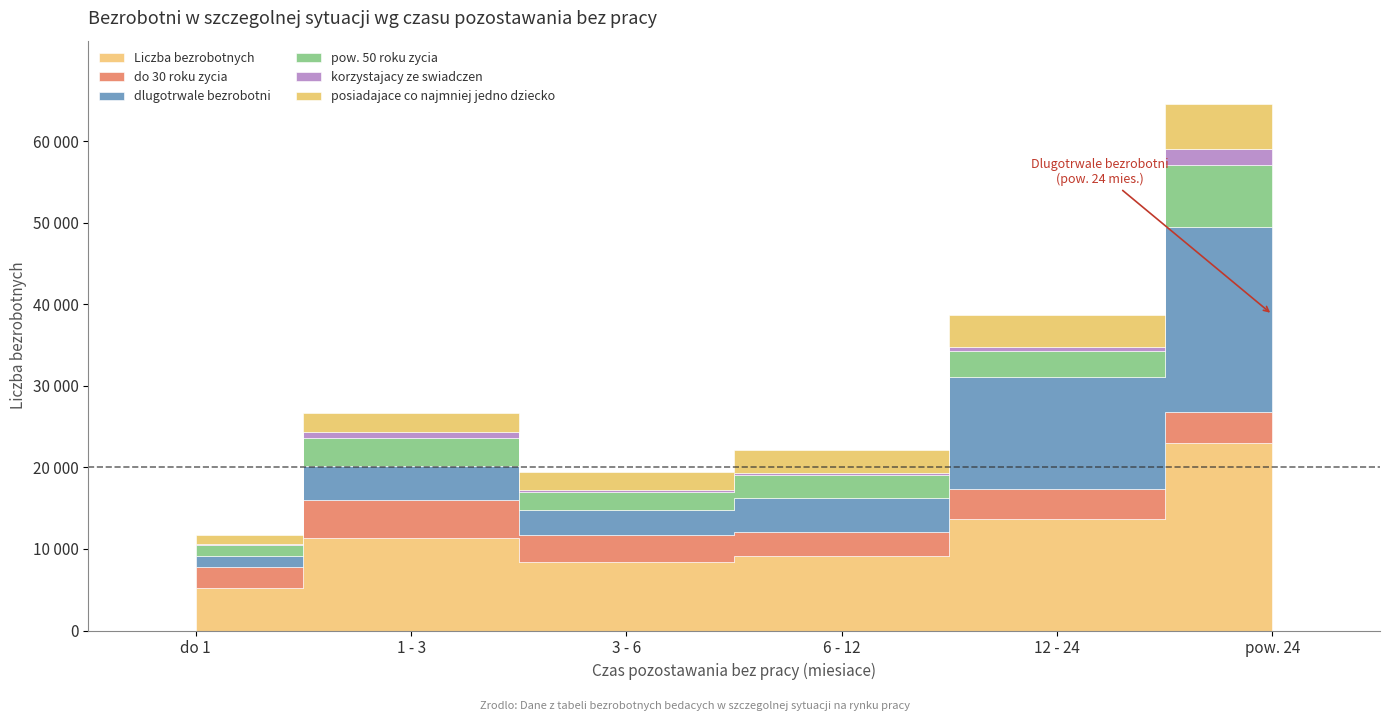

What are all the series names shown in the legend?

Liczba bezrobotnych, do 30 roku zycia, dlugotrwale bezrobotni, pow. 50 roku zycia, korzystajacy ze swiadczen, posiadajace co najmniej jedno dziecko